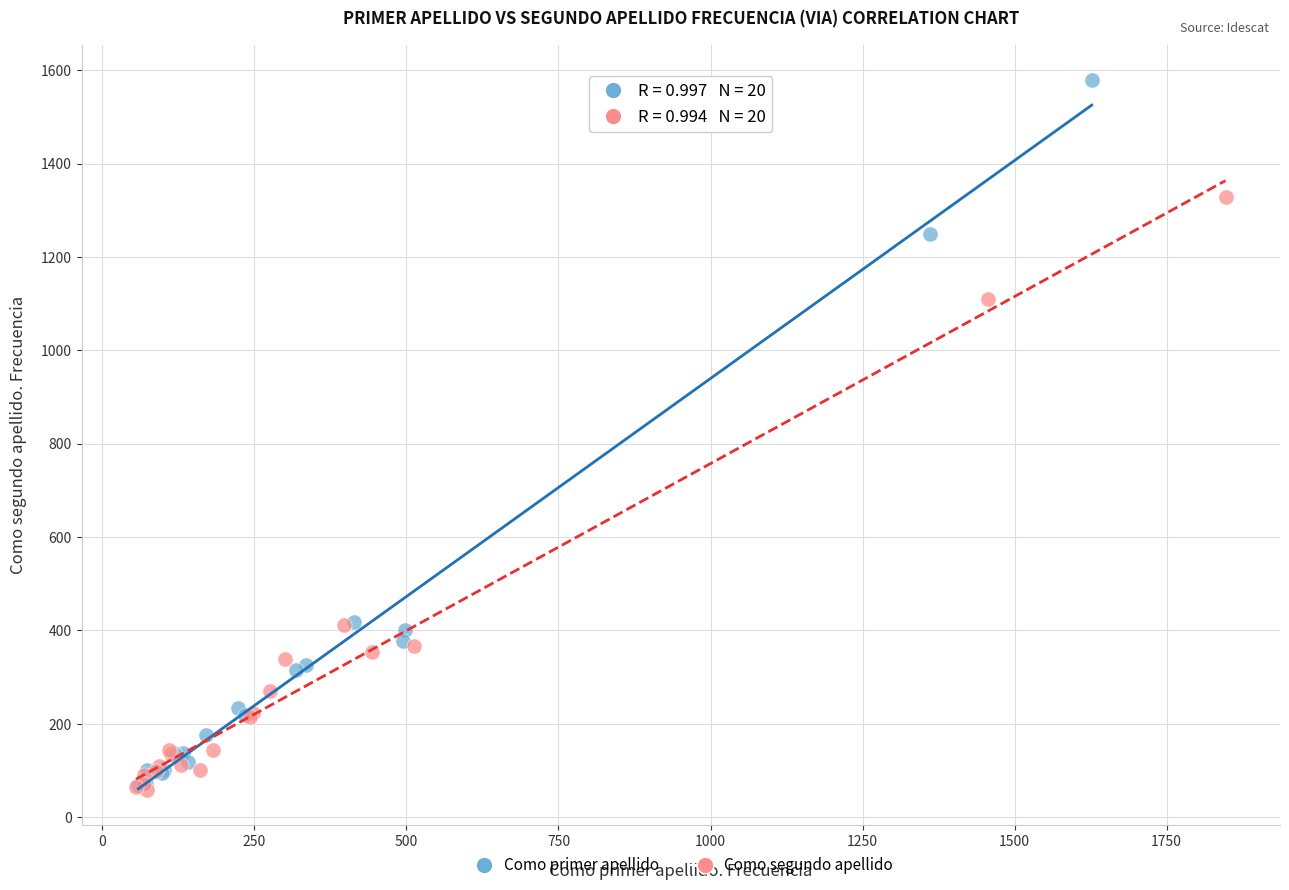

Which series contains the highest Y value?

Como primer apellido